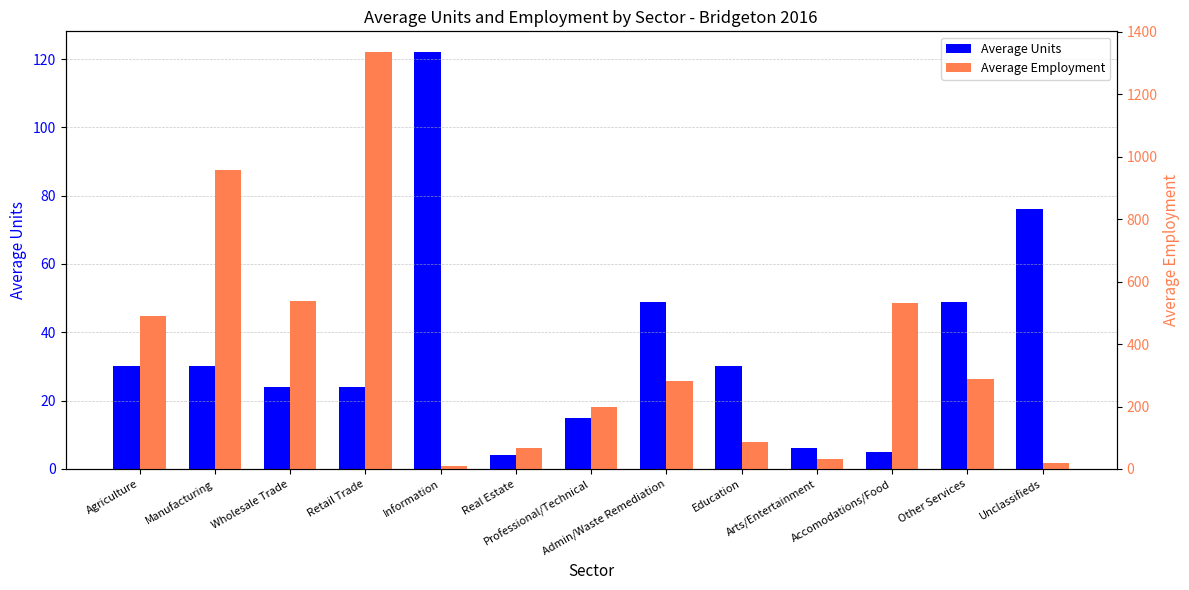

Which category has the highest value in the Average Employment series?

Retail Trade